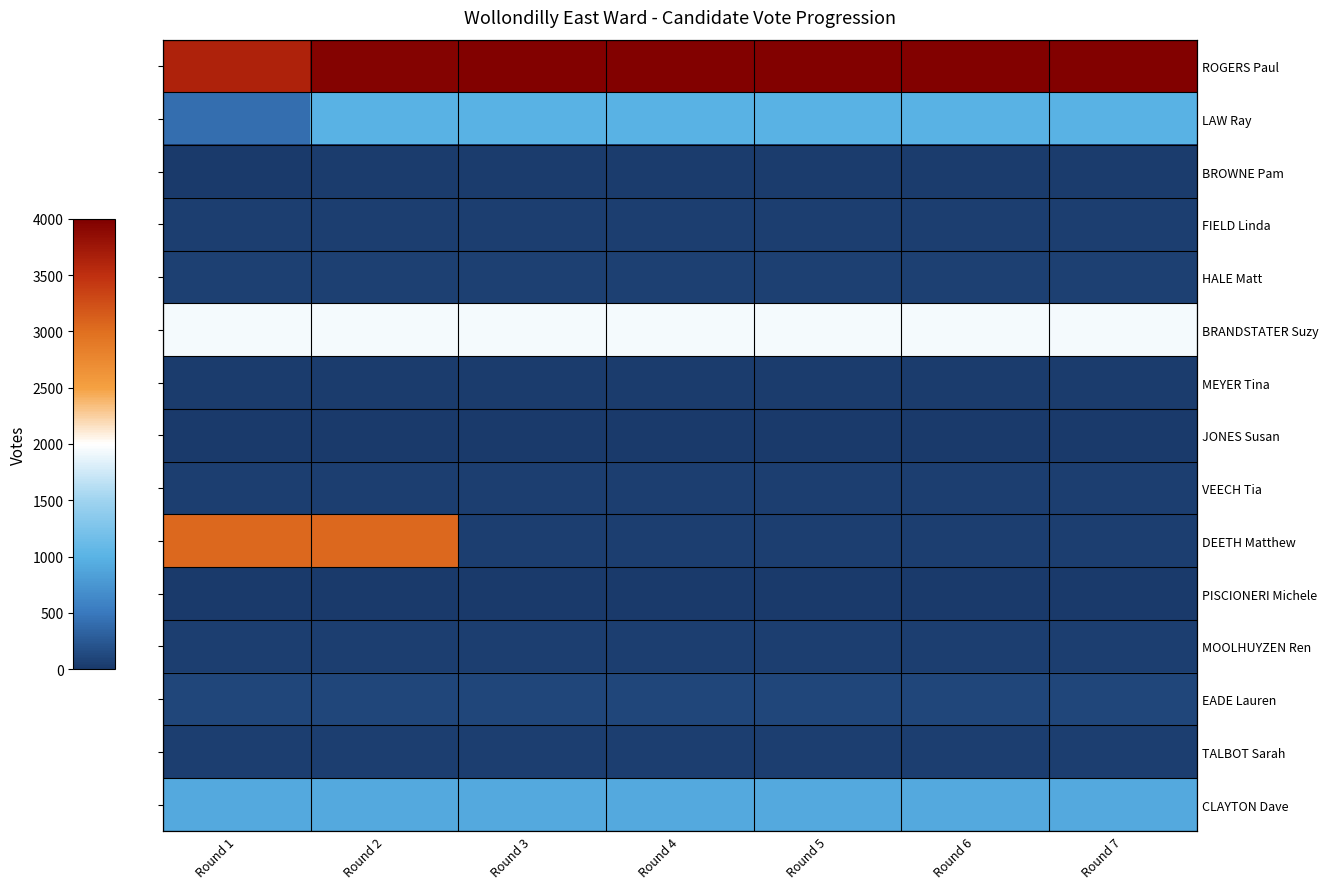

Is the value of MEYER Tina at Round 3 greater than the value of EADE Lauren at Round 4?

No